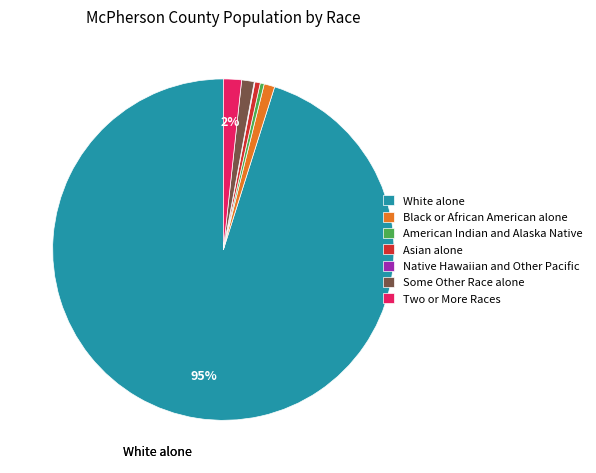

Does American Indian and Alaska Native represent more than half of the total?

No